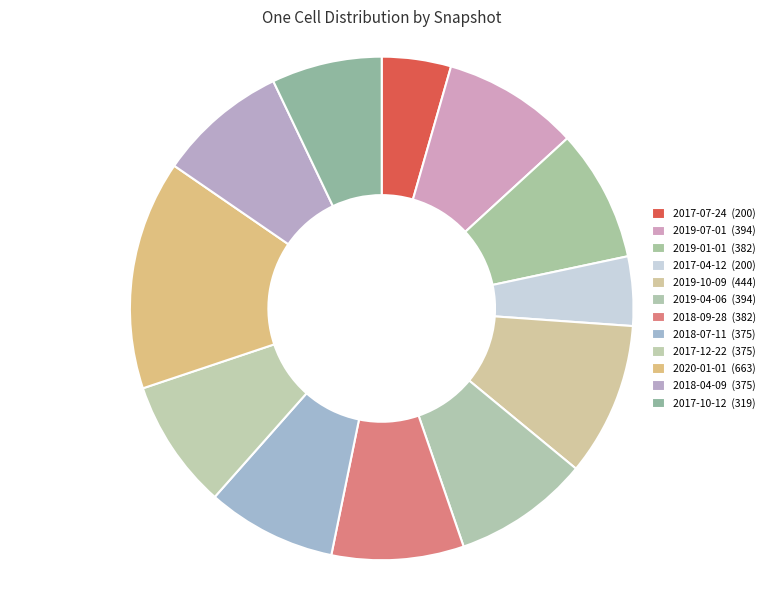

Is it true that 2019-01-01 is 15% of the pie?

False